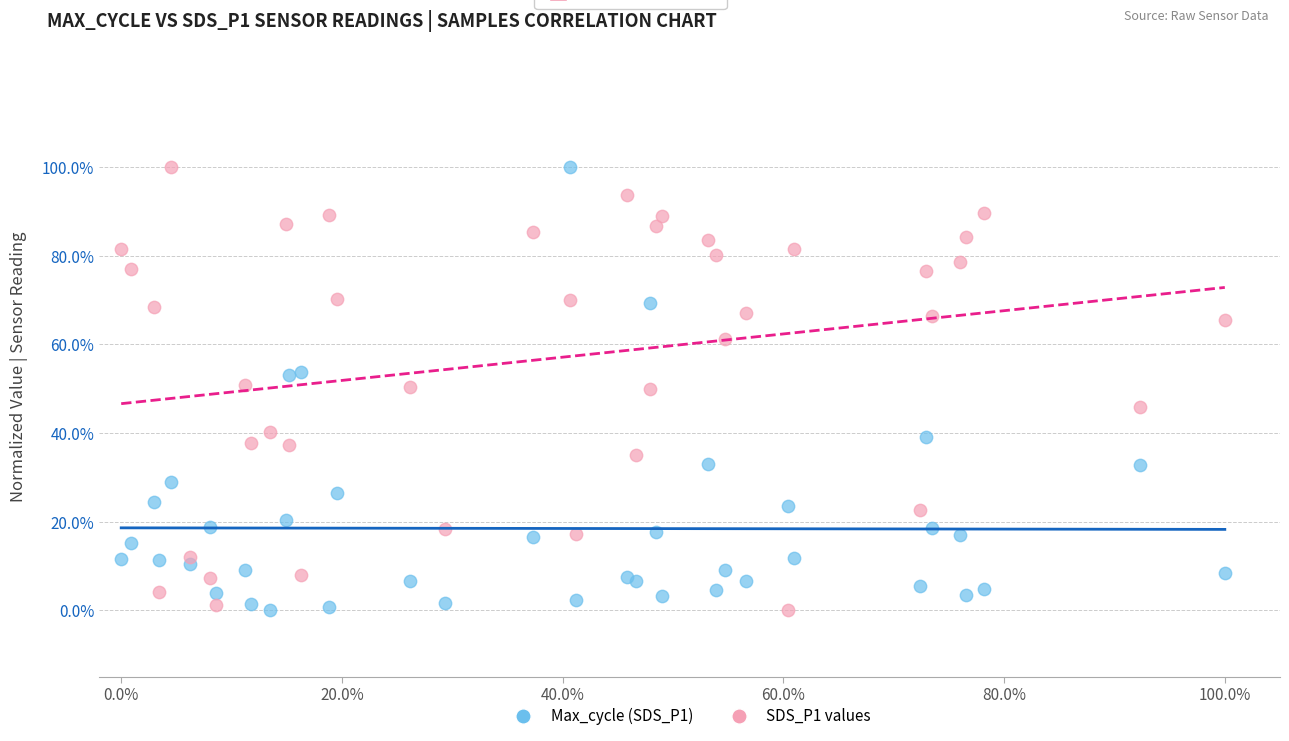

What are all the series names shown in the legend?

Max_cycle (SDS_P1), SDS_P1 values